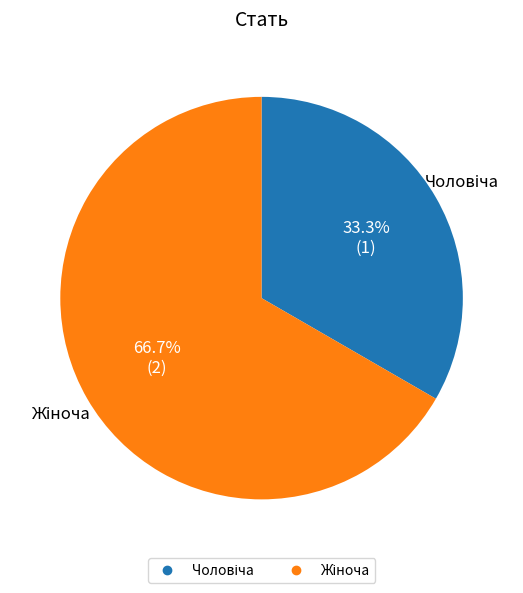

Is there a majority slice in this chart?

Yes